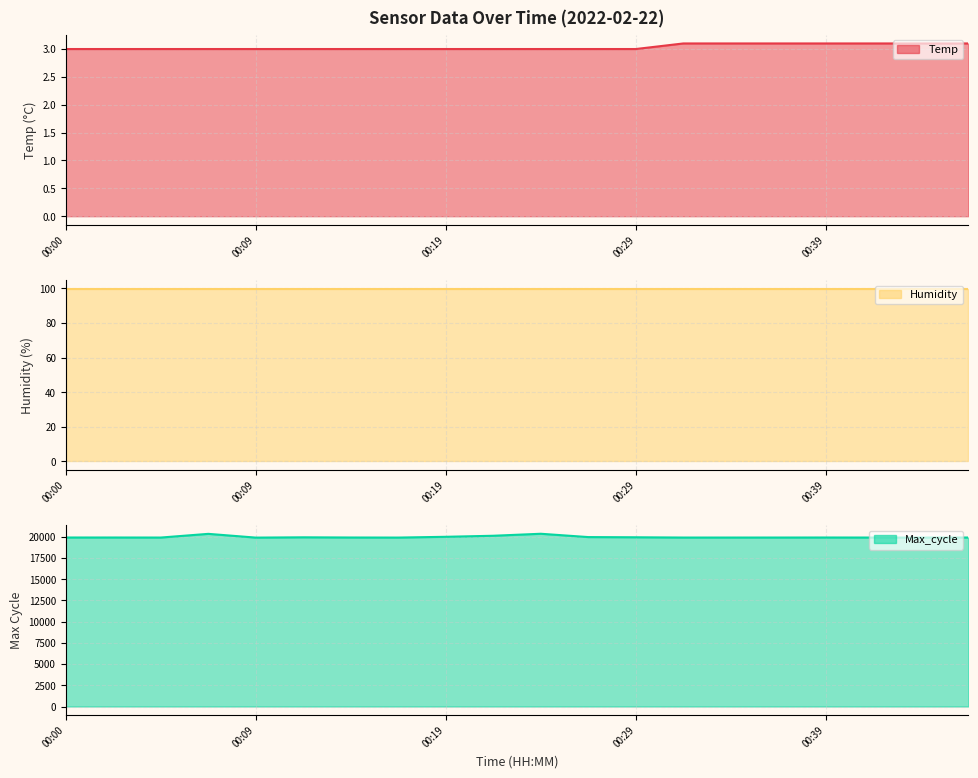

What is the sum of the Max_cycle values at 17 and 00:39?

39831.0